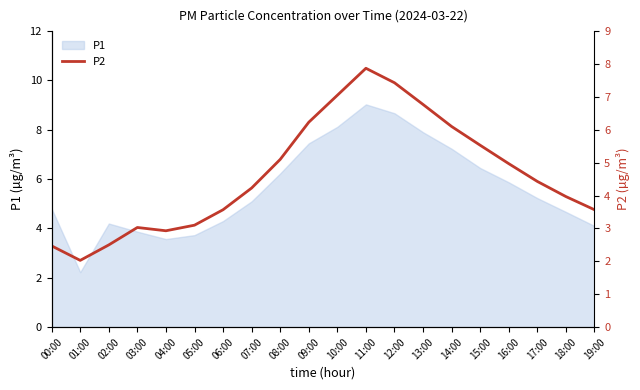

What is the maximum value for P1?

9.0